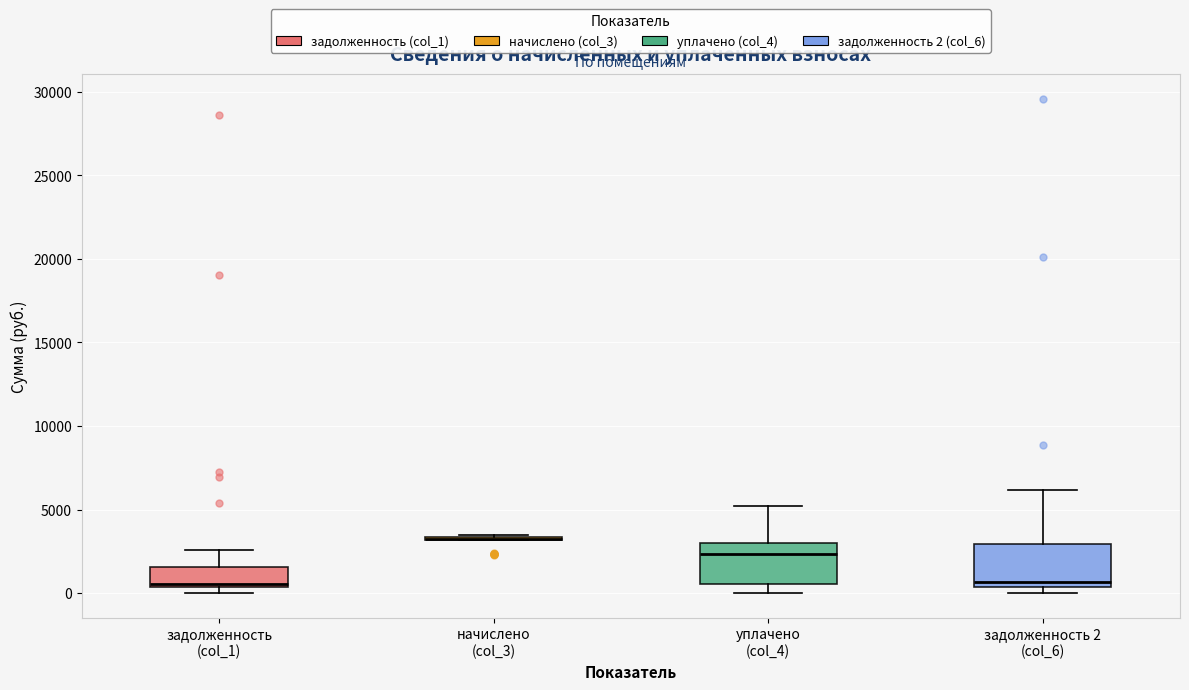

Reading left to right, read every box against the y-axis: the position of its median line, the range the box covers, and the ends of its whiskers. The values are not printed on the chart, so give them approximately, as read against the axis.

задолженность (col_1): median 500 (just above the box's lower edge), box 500 to 1500, whiskers 0 to 2500
начислено (col_3): box collapsed to a line at 3000, whiskers 3000 to 3500
уплачено (col_4): median 2500, box 500 to 3000, whiskers 0 to 5000
задолженность 2 (col_6): median 500 (just above the box's lower edge), box 500 to 3000, whiskers 0 to 6000